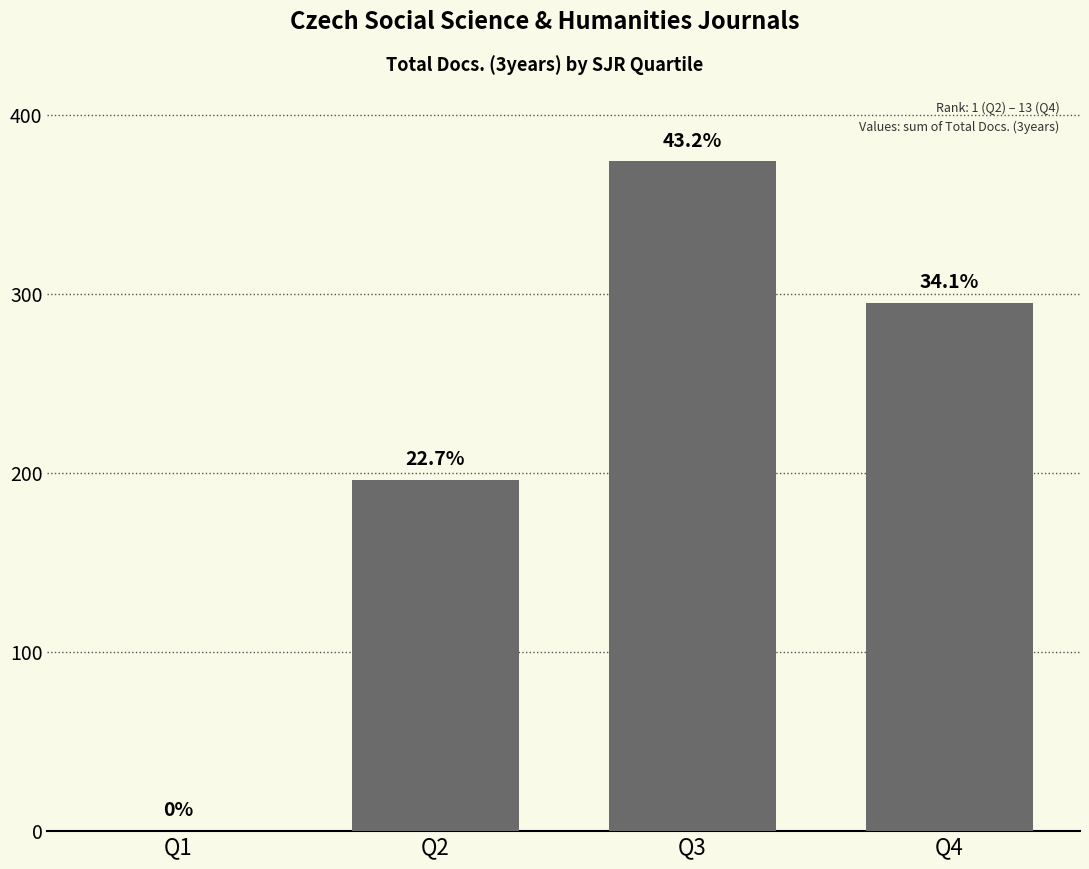

How many values are between 196 and 374?

3